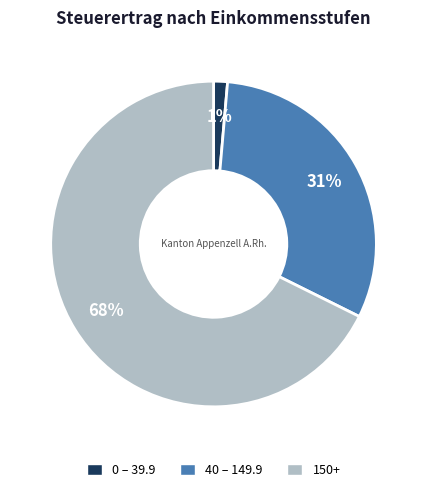

Count the number of slices in the pie.

3